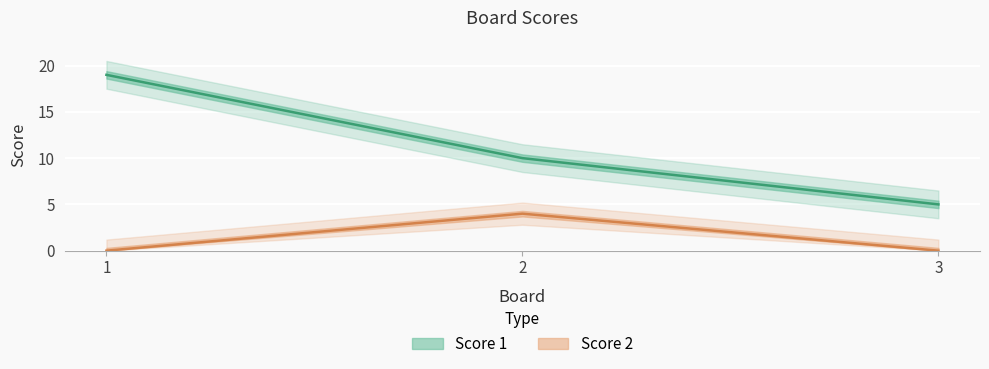

What is the average value of the Score 1 series?

11